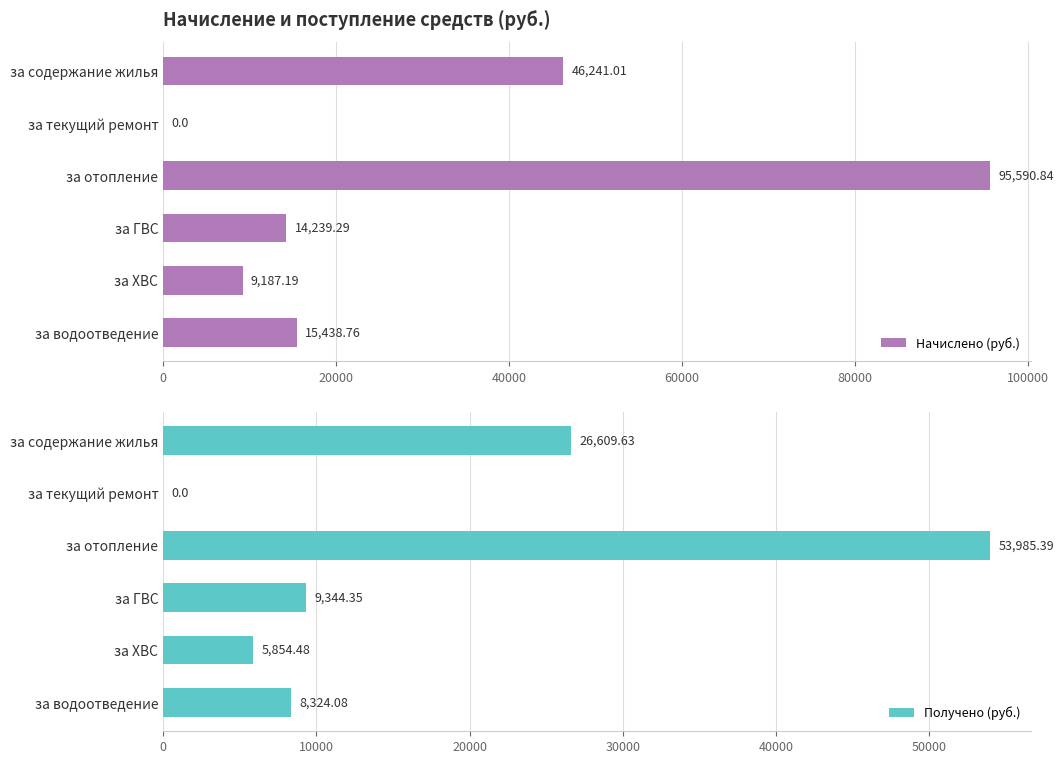

What are all the series names shown in the legend?

Начислено (руб.), Получено (руб.)